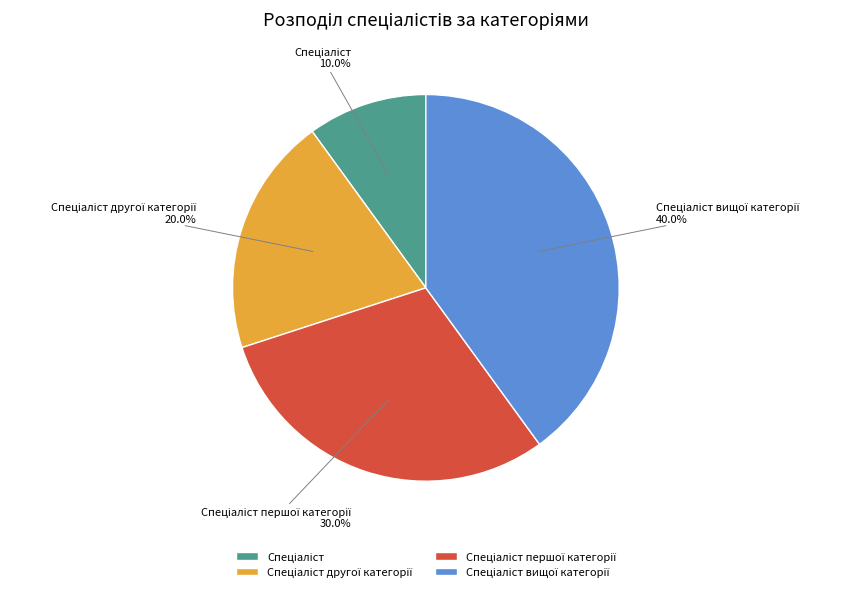

Is there any slice that represents more than half of the pie?

No